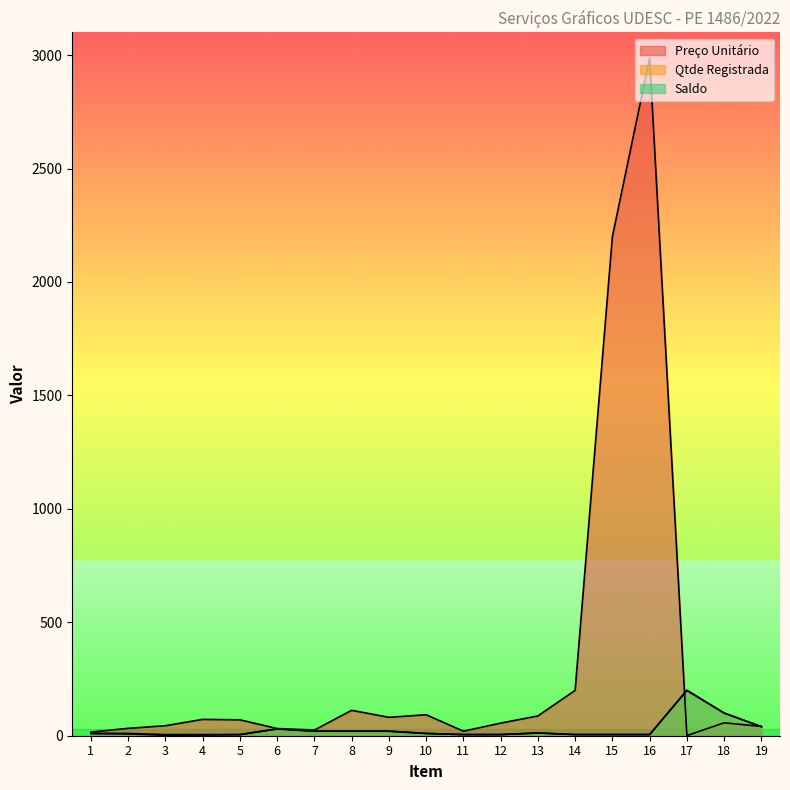

At which label does Saldo reach its peak?

17